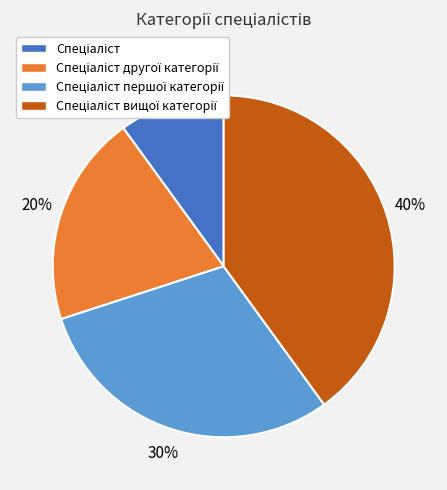

Is there any slice that represents more than half of the pie?

No